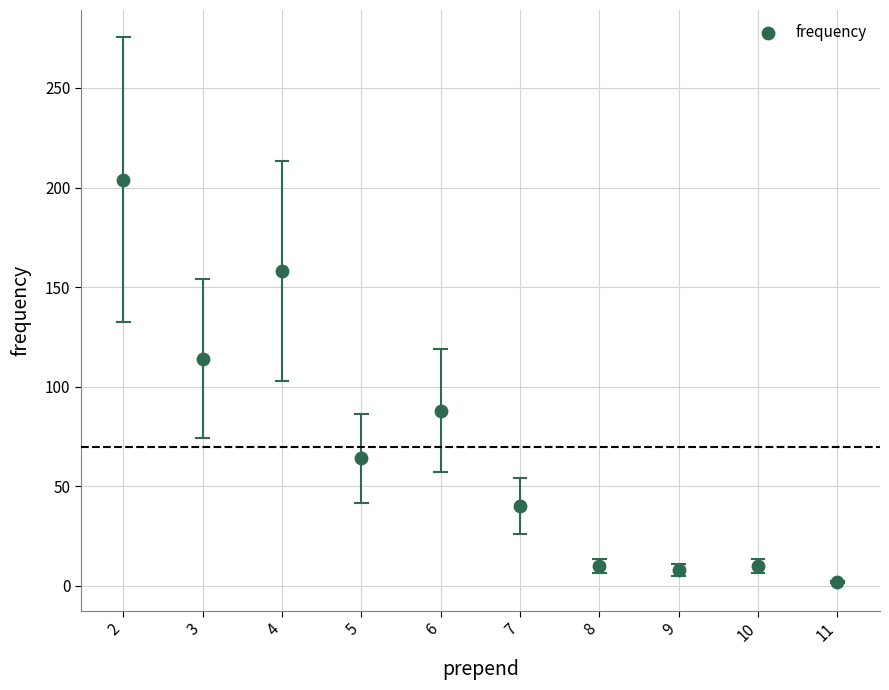

What Y value in the scatter plot is closest to 103?

114